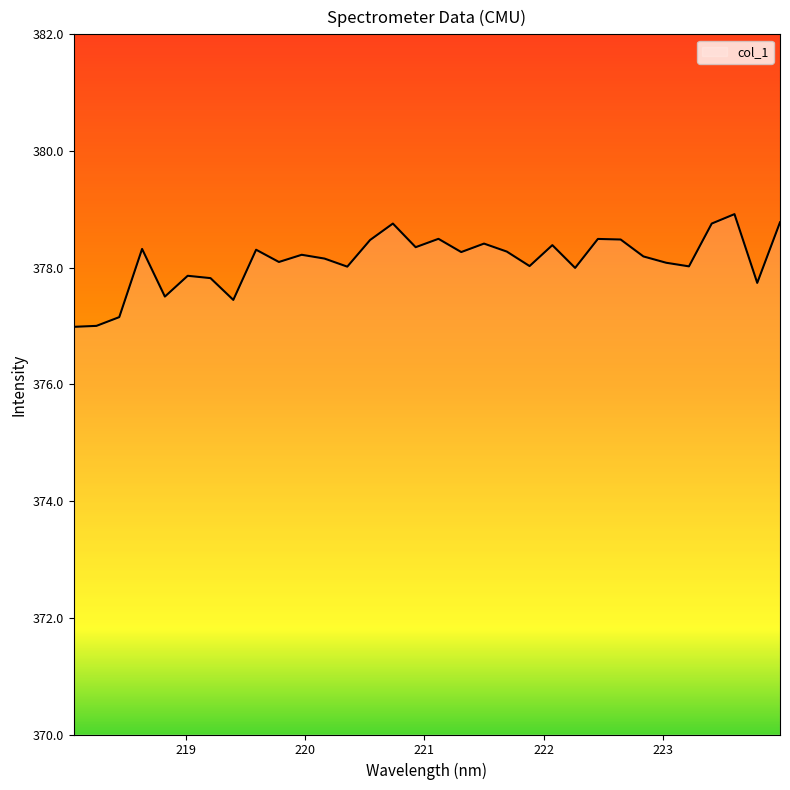

What is the smallest value displayed?

377.0